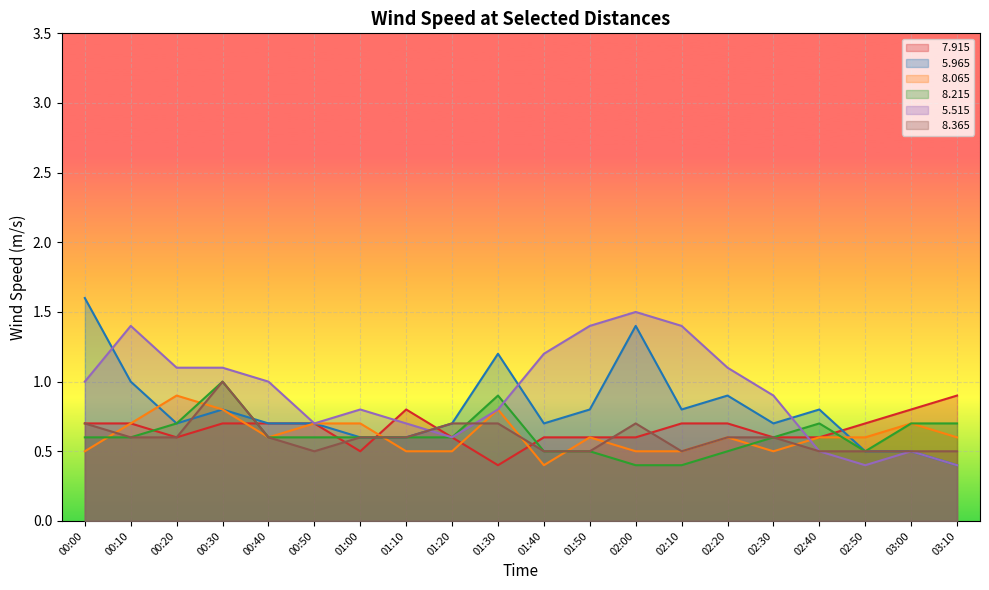

What is the difference between the maximum and second lowest values in the   8.065 series?

0.4